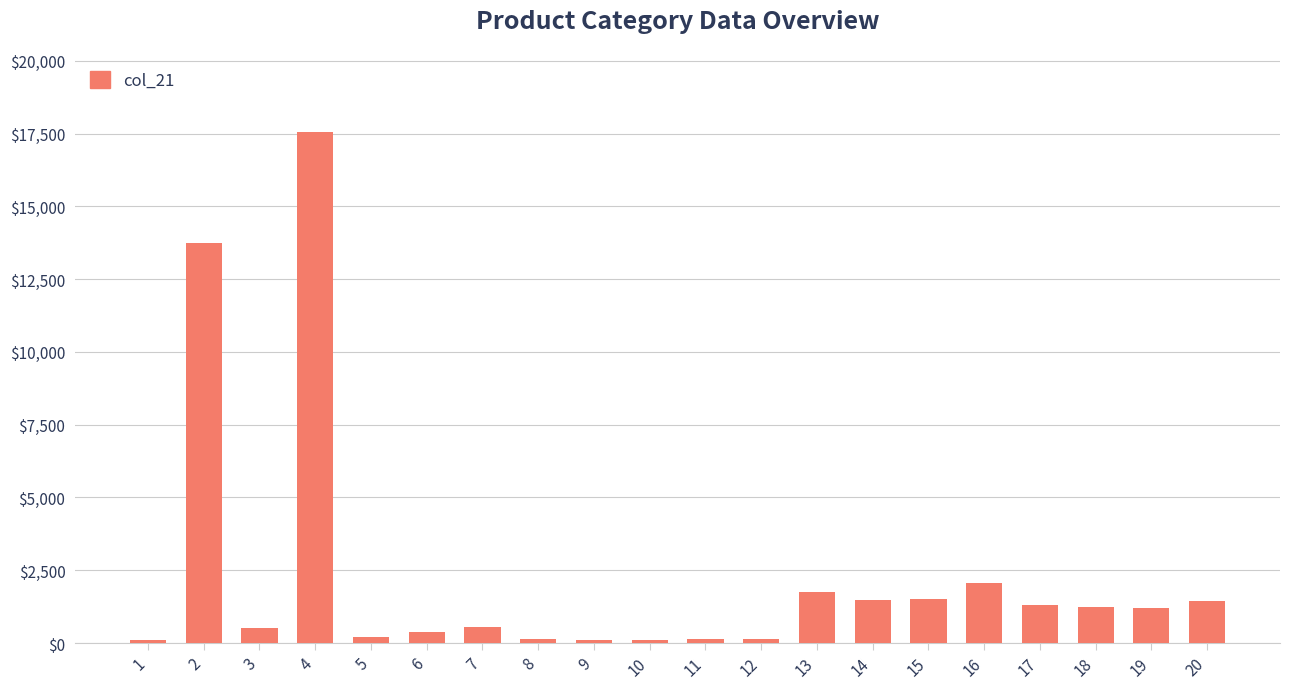

What is the average value?

2284